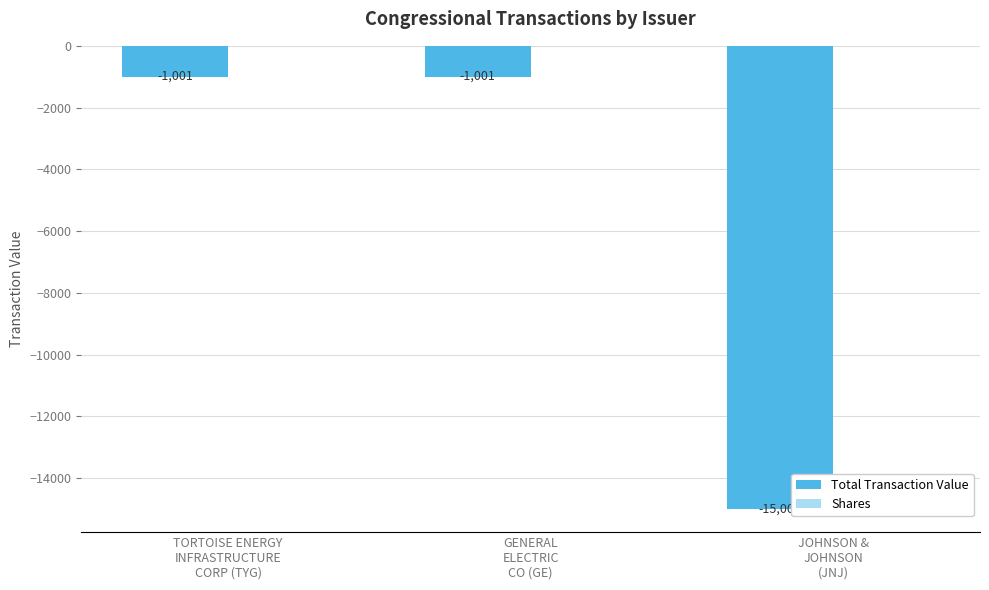

What is the sum of all values?

-17003